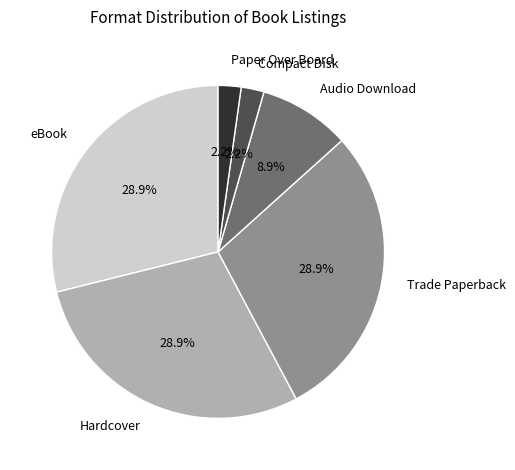

Does Compact Disk represent more than half of the total?

No